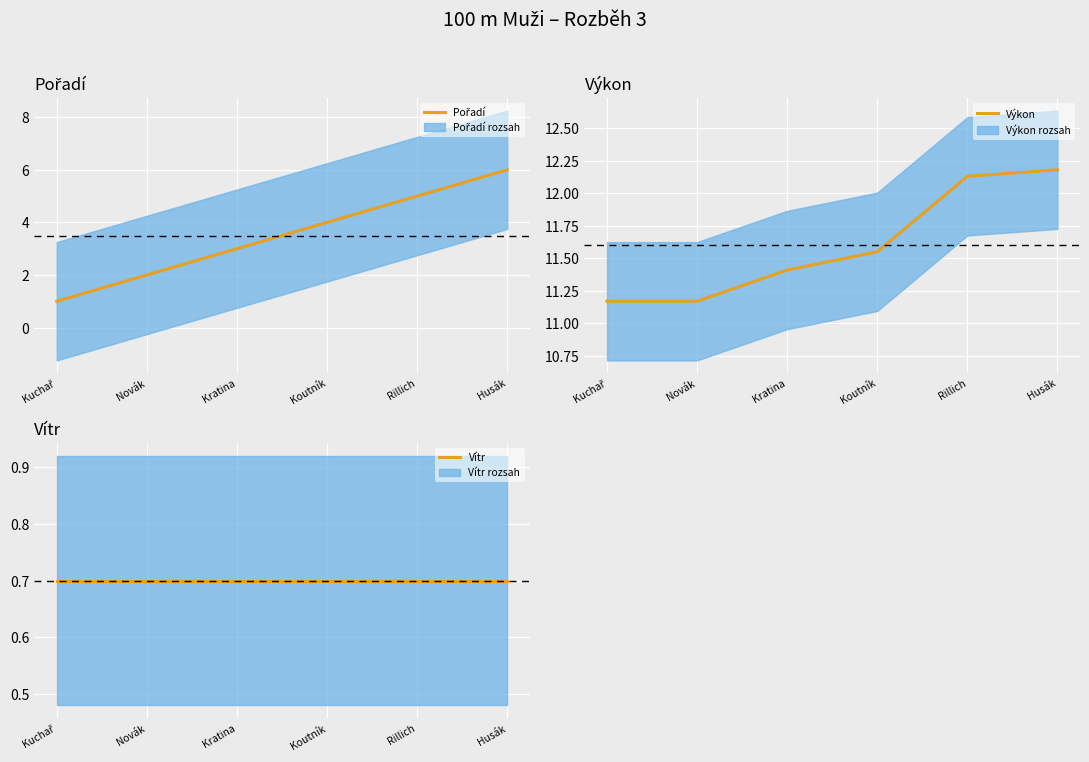

Rank the categories by Výkon value from lowest to highest.

Kuchař, Novák, Kratina, Koutník, Rillich, Husák